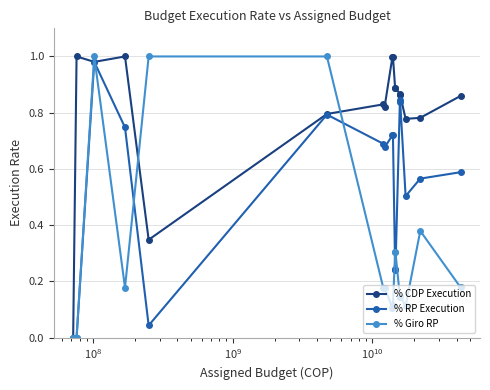

Which series has the largest total across all categories?

% CDP Execution